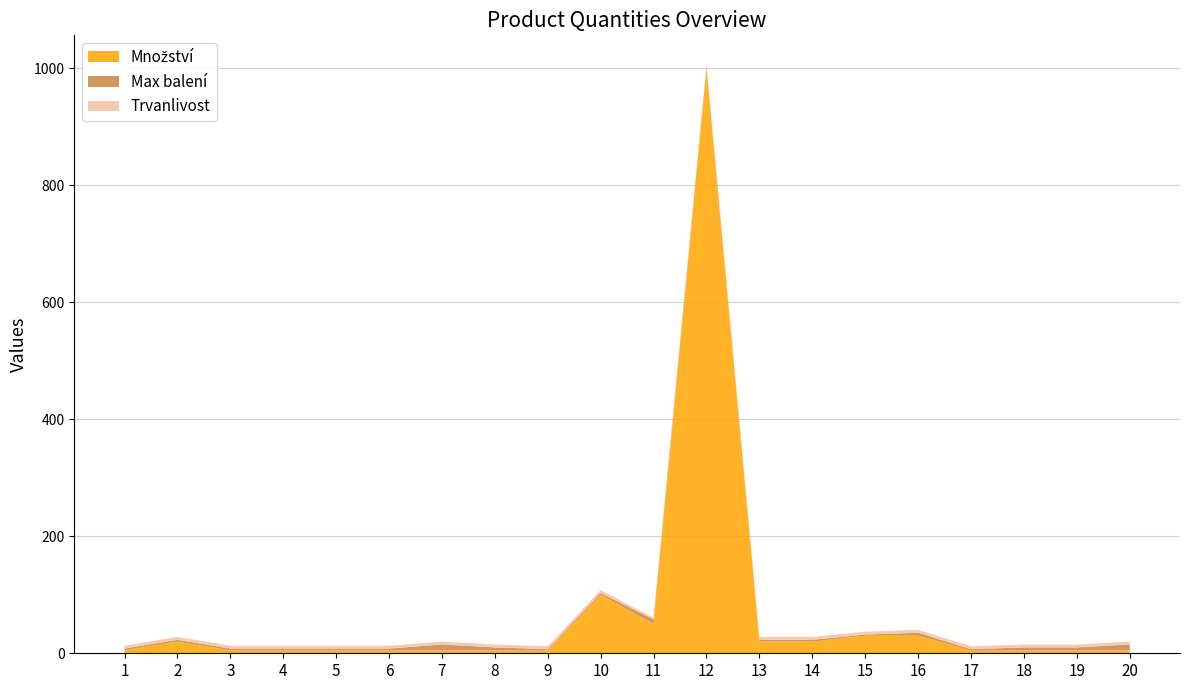

Reading left to right, extract all data points from this chart.

Množství: 1=5	2=20	3=5	4=5	5=5	6=5	7=5	8=5	9=5	10=100	11=50	12=1000	13=20	14=20	15=30	16=30	17=5	18=5	19=5	20=5
Max balení: 1=3	2=3	3=3	4=3	5=3	6=3	7=10	8=5	9=2	10=3	11=8	12=3	13=3	14=3	15=2	16=5	17=2	18=5	19=5	20=10
Trvanlivost: 1=5	2=5	3=5	4=5	5=5	6=5	7=5	8=5	9=5	10=5	11=3	12=3	13=5	14=5	15=5	16=5	17=5	18=5	19=5	20=5